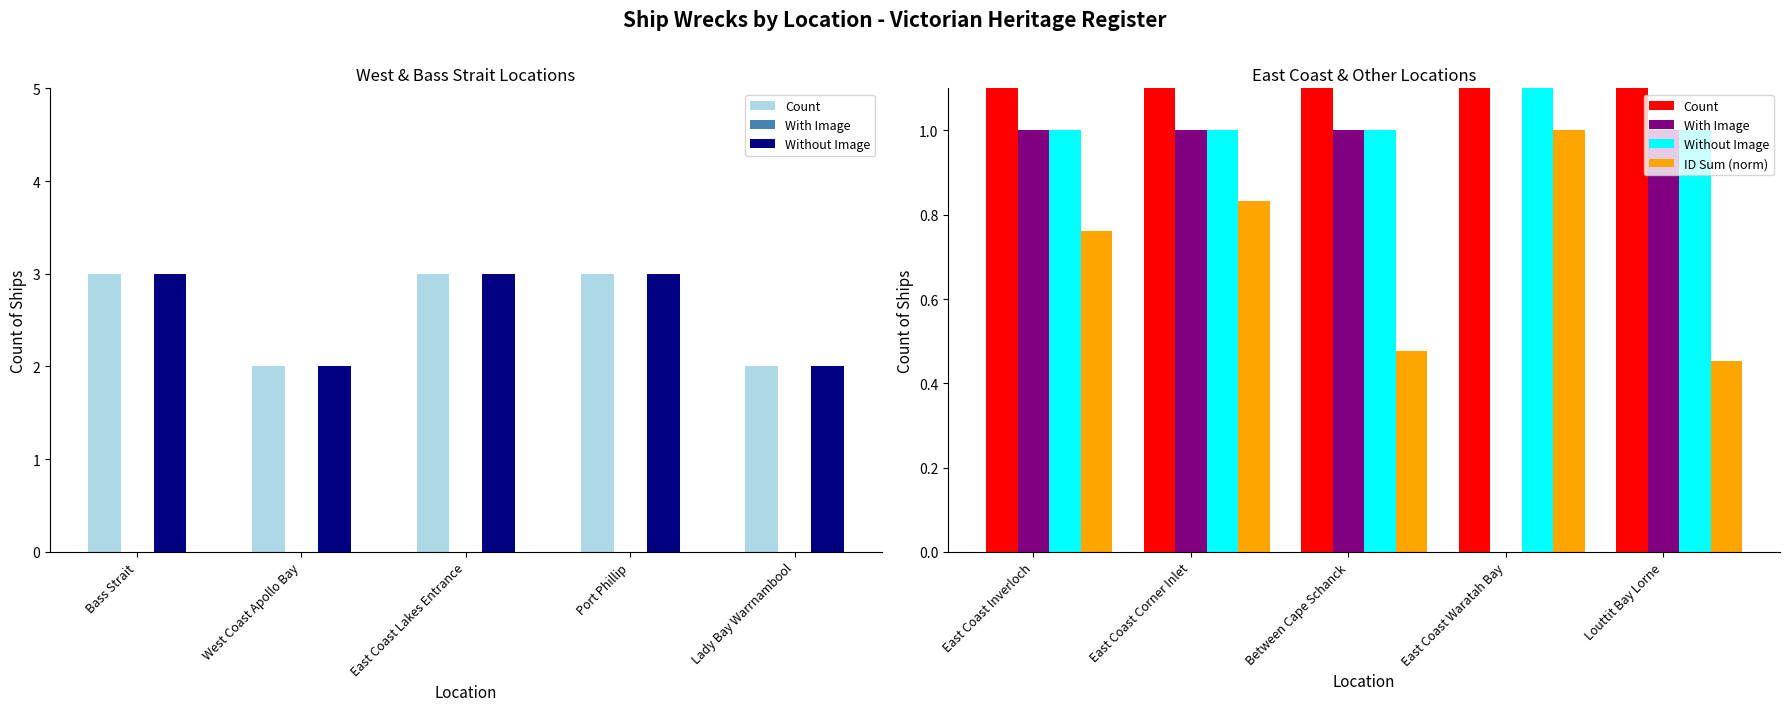

The Without Image series shows 0.4 at East Coast Inverloch. True or false?

False